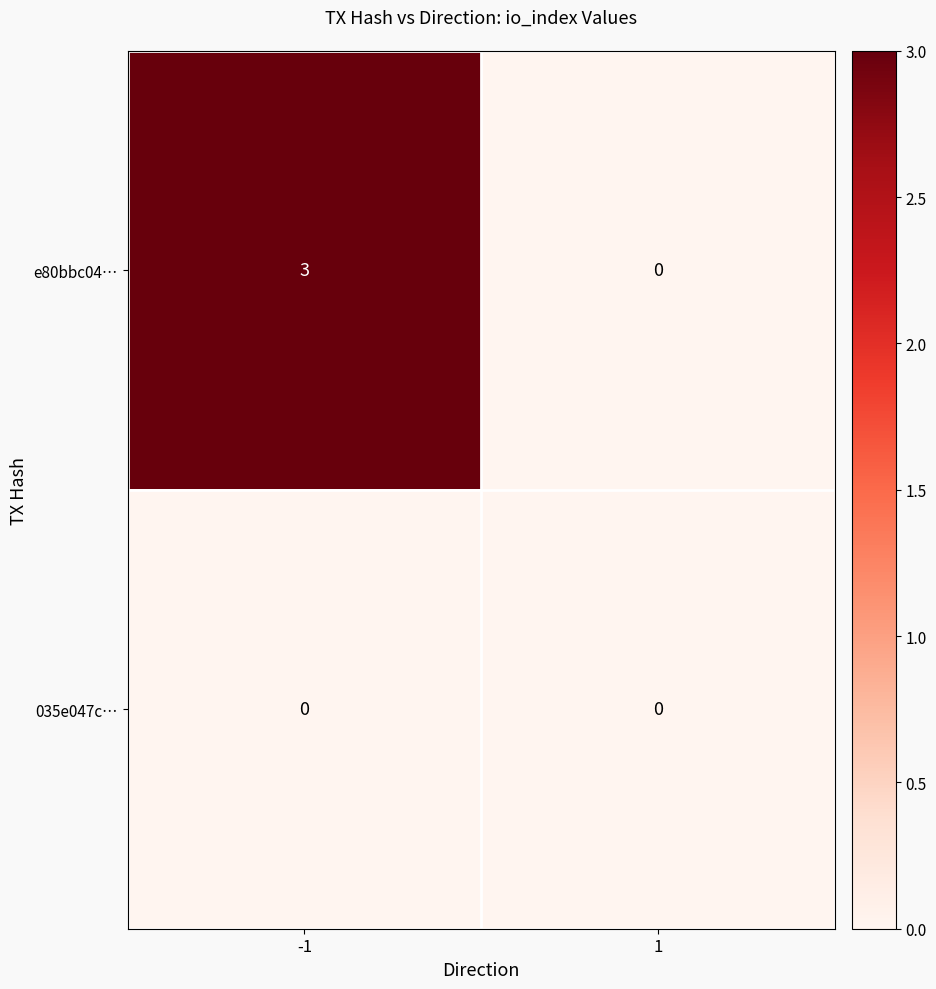

Count the number of categories in the chart.

2